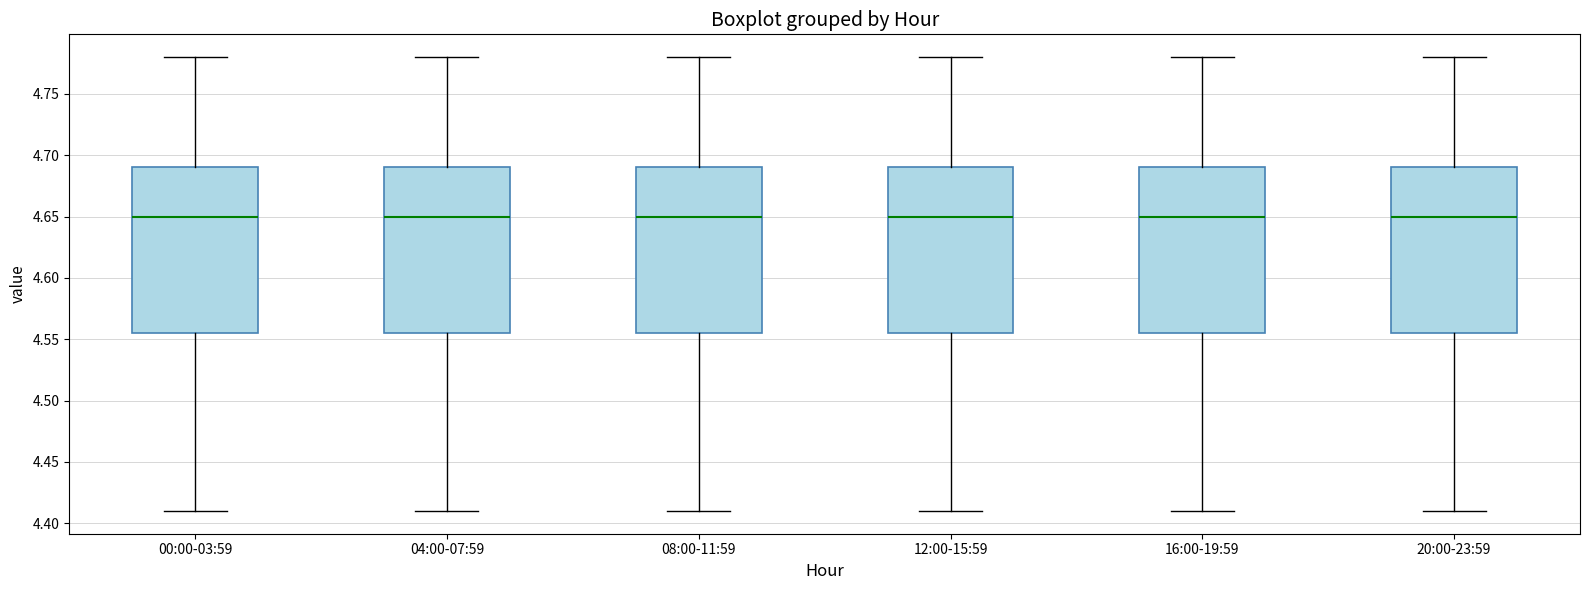

Reading left to right, read every box against the y-axis: the position of its median line, the range the box covers, and the ends of its whiskers. The values are not printed on the chart, so give them approximately, as read against the axis.

00:00-03:59: median 4.650, box 4.555 to 4.690, whiskers 4.410 to 4.780
04:00-07:59: median 4.650, box 4.555 to 4.690, whiskers 4.410 to 4.780
08:00-11:59: median 4.650, box 4.555 to 4.690, whiskers 4.410 to 4.780
12:00-15:59: median 4.650, box 4.555 to 4.690, whiskers 4.410 to 4.780
16:00-19:59: median 4.650, box 4.555 to 4.690, whiskers 4.410 to 4.780
20:00-23:59: median 4.650, box 4.555 to 4.690, whiskers 4.410 to 4.780